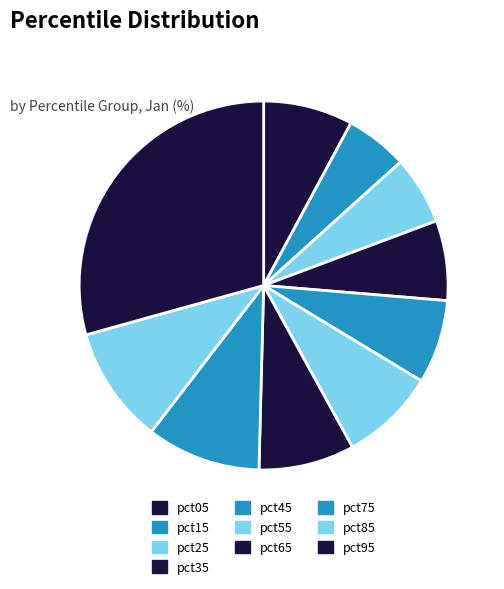

Which slice is the smallest?

pct15